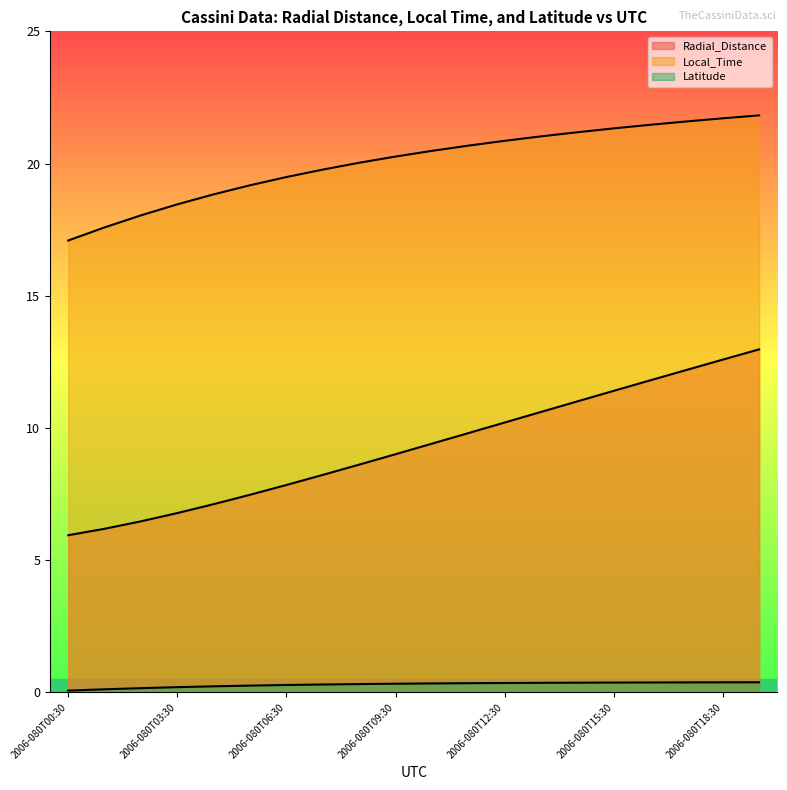

True or false: Radial_Distance has more than 2 points higher than both neighbors.

False